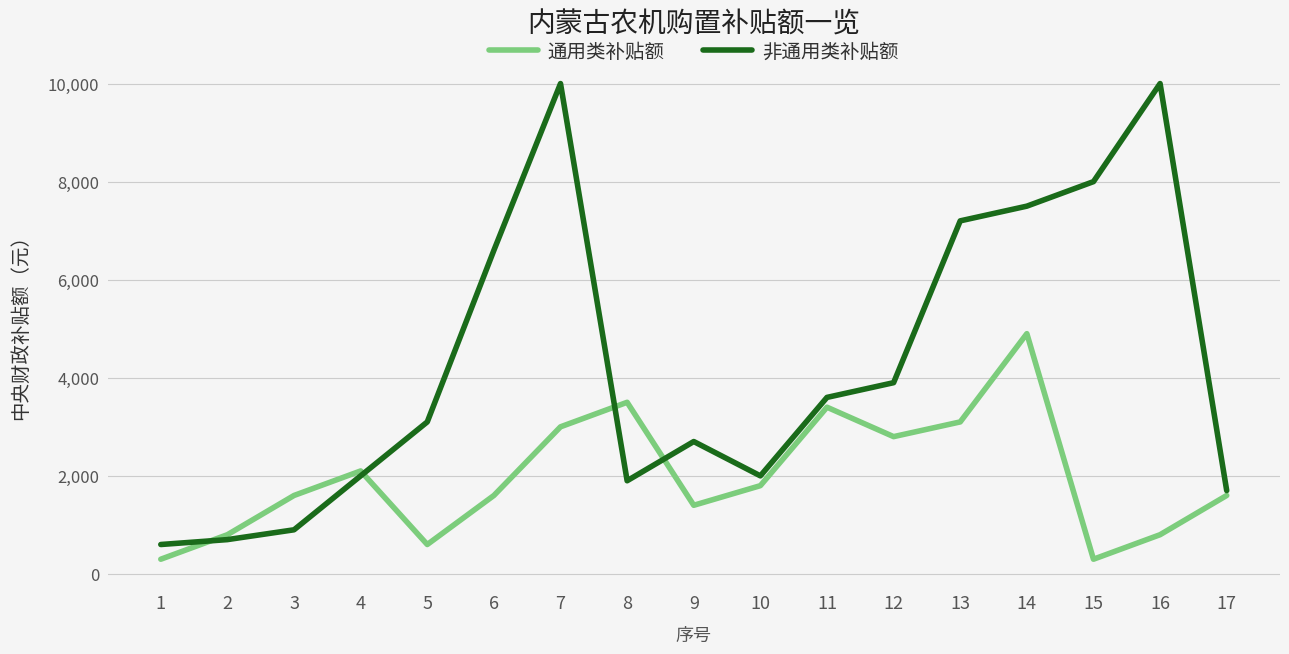

True or false: 通用类补贴额 and 非通用类补贴额 cross at least once.

True